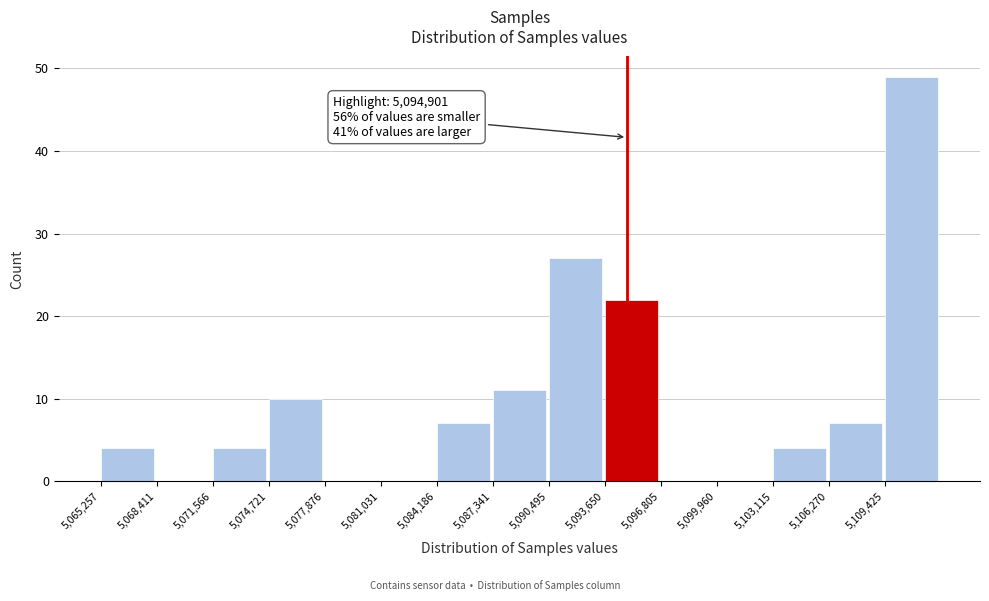

Over which range of the x-axis is the bar tallest?

5109500 to 5112500